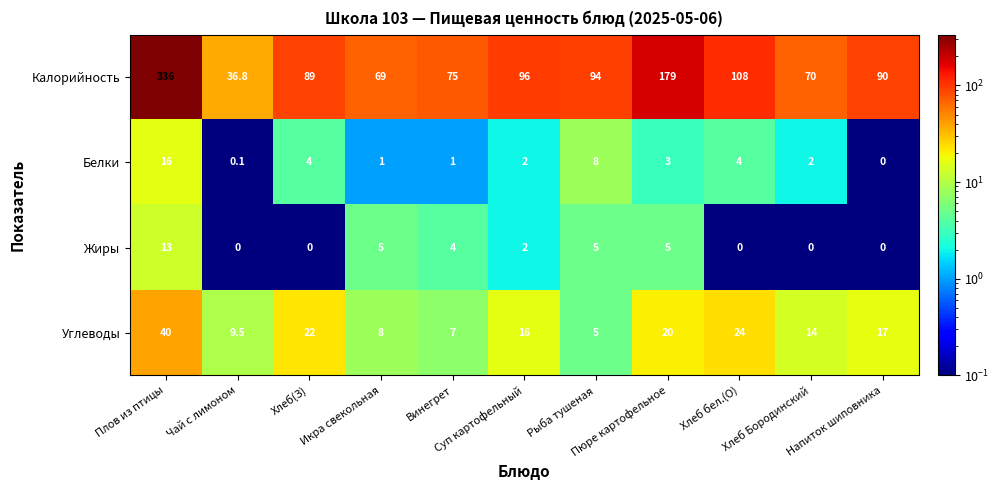

At how many categories does at least one series exceed 161?

2